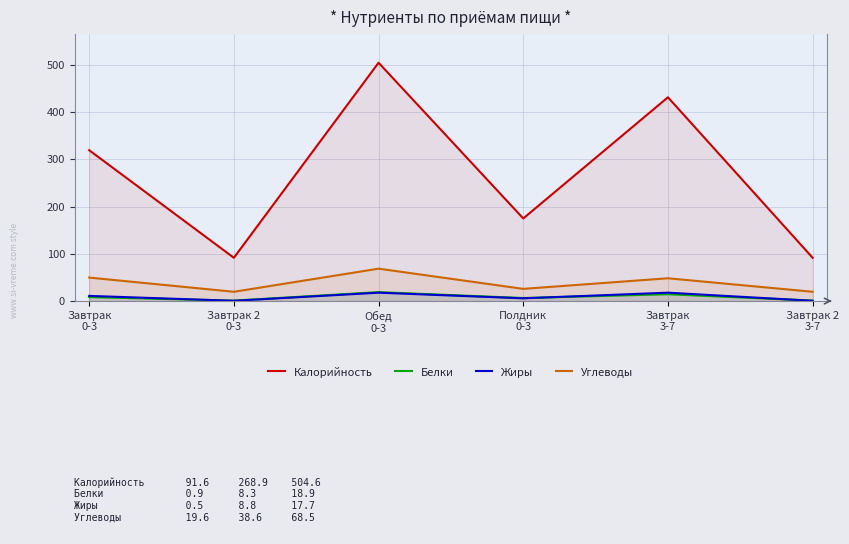

List the labels in order of Жиры value, smallest first.

Завтрак 2
0-3, Завтрак 2
3-7, Полдник
0-3, Завтрак
0-3, Обед
0-3, Завтрак
3-7